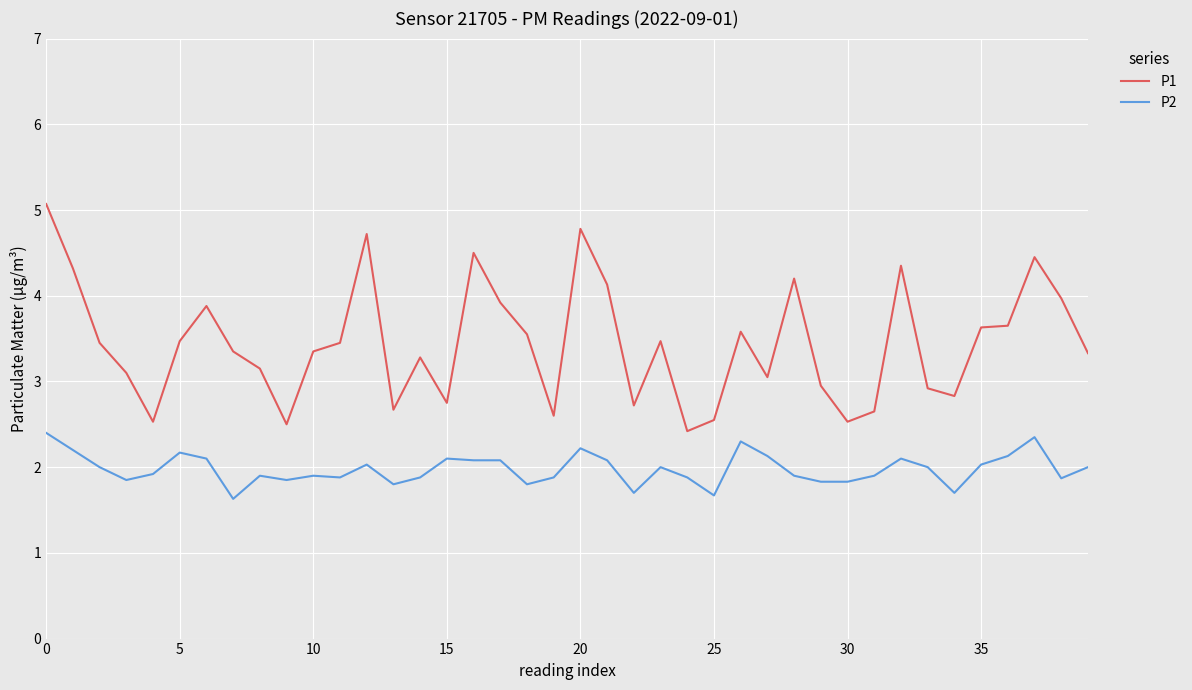

What is the highest value of the P1 series?

5.1